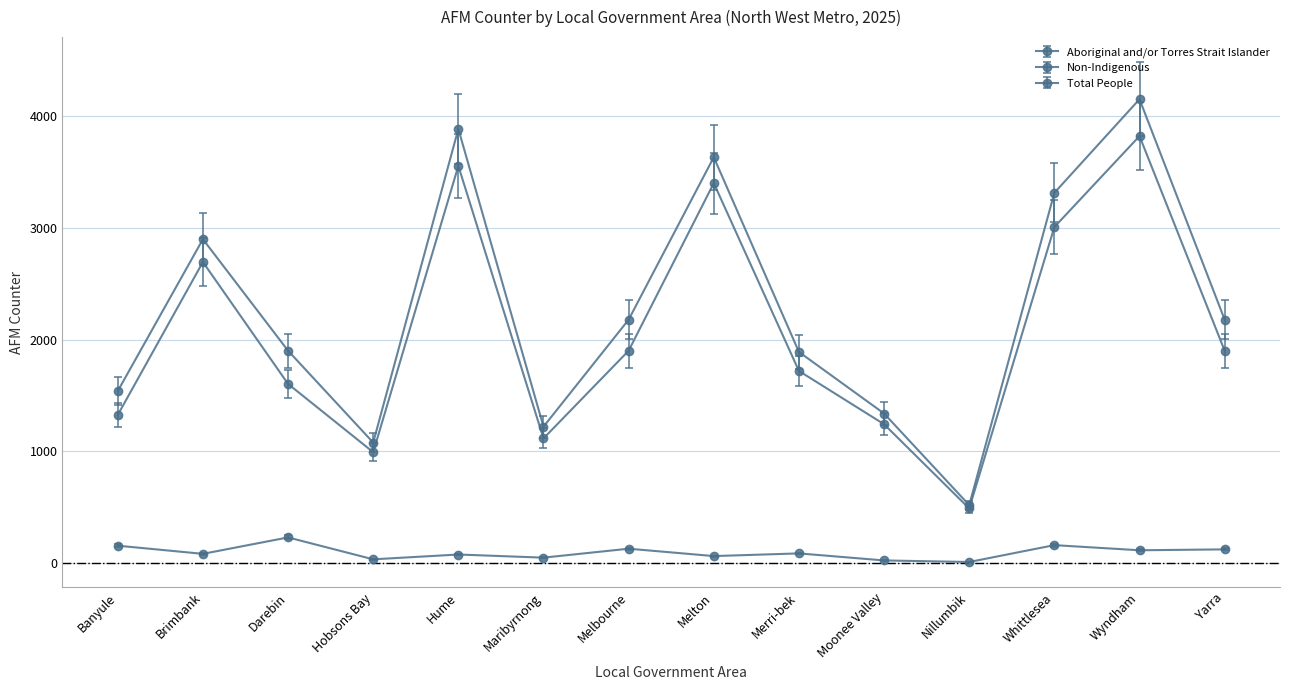

What is the sum of the Aboriginal and/or Torres Strait Islander values at Banyule and Wyndham?

290.5